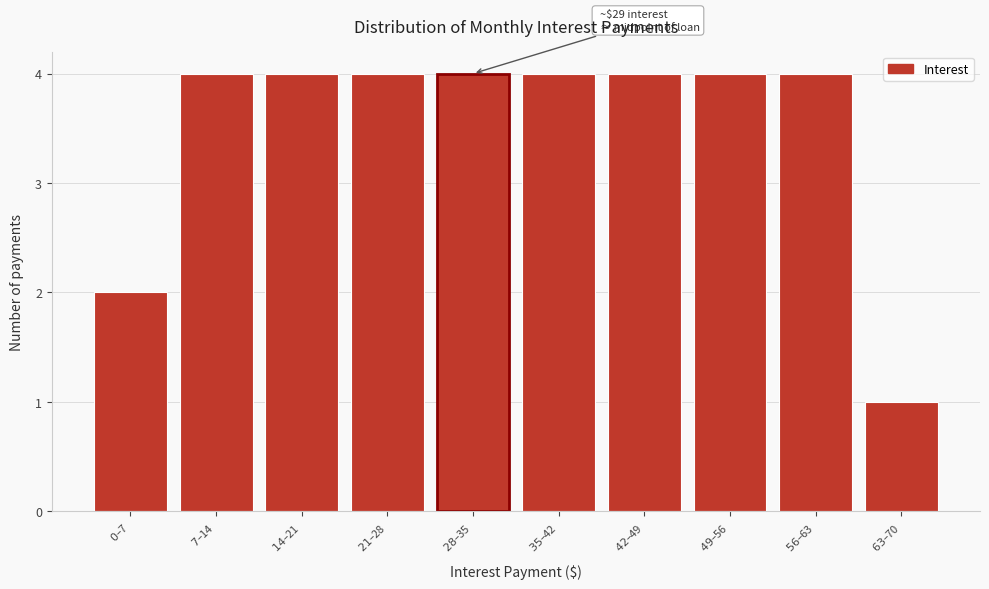

Reading left to right, list all the values displayed in this chart.

2	4	4	4	4	4	4	4	4	1